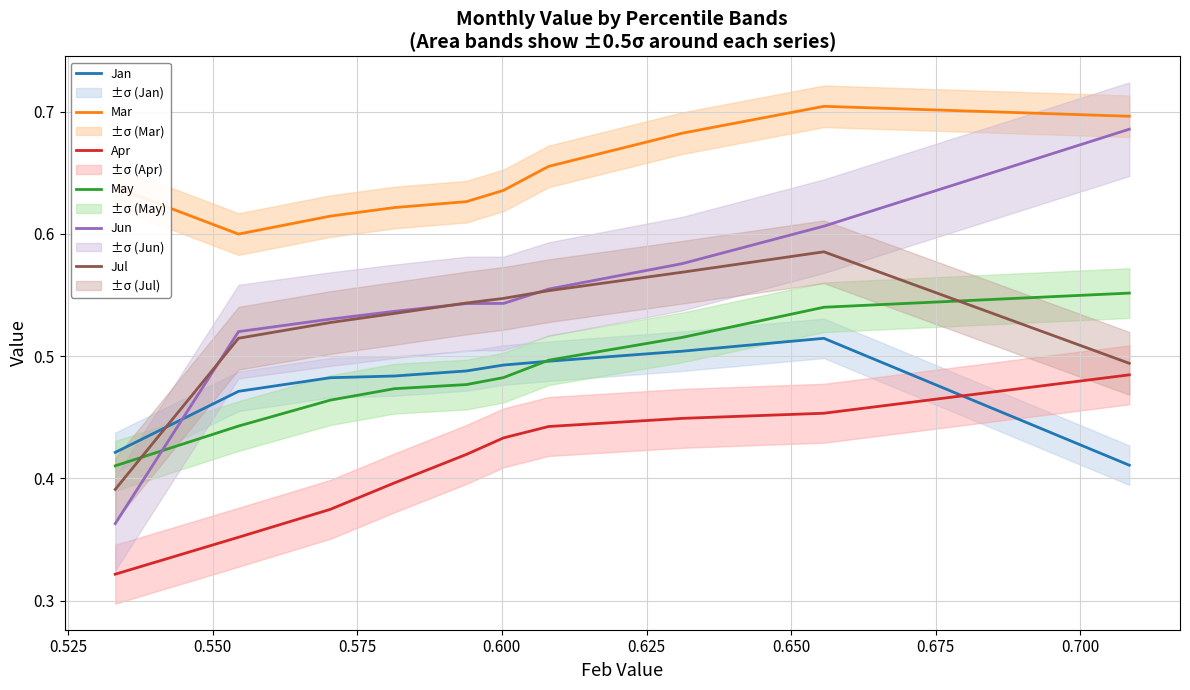

How many intersections are there between Jul and May?

2